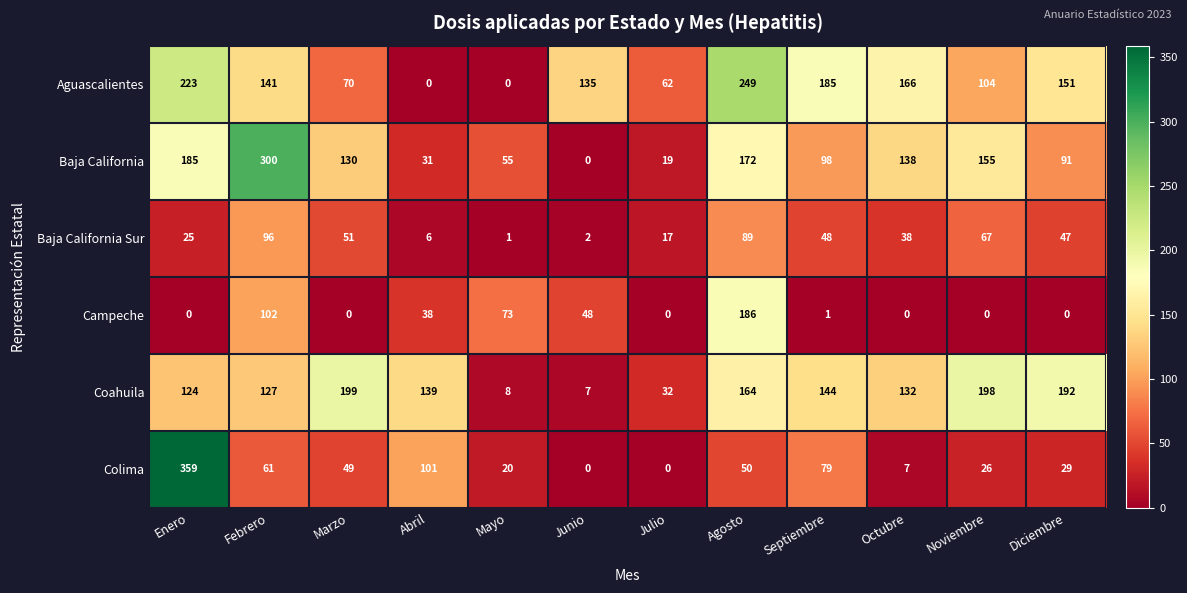

What is the spread (max minus min) of values at Abril?

139